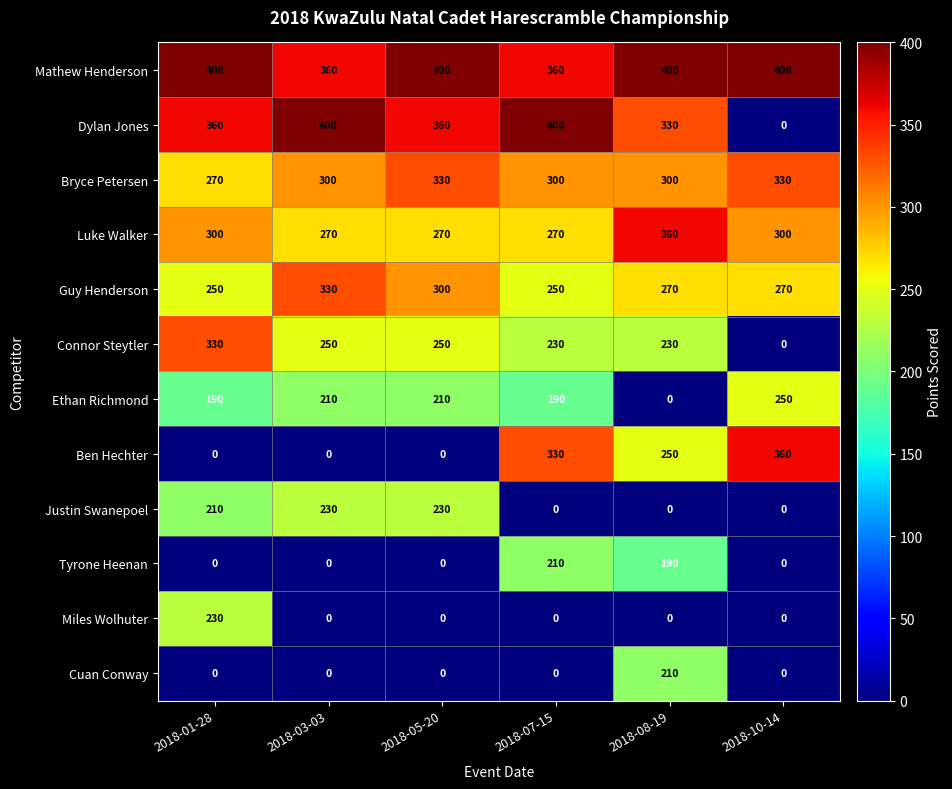

At which label does Connor Steytler first exceed 250?

2018-01-28